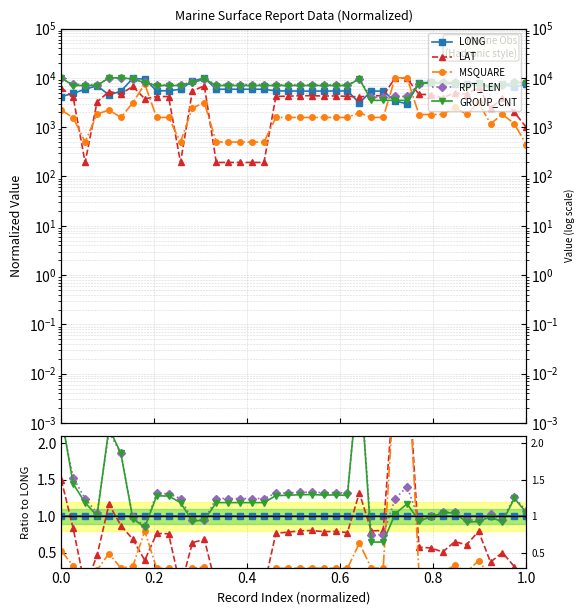

Reading left to right, extract all data points from this chart.

LONG: 1.0	1.0	1.0	1.0	1.0	1.0	1.0	1.0	1.0	1.0	1.0	1.0	1.0	1.0	1.0	1.0	1.0	1.0	1.0	1.0	1.0	1.0	1.0	1.0	1.0	1.0	1.0	1.0	1.0	1.0	1.0	1.0	1.0	1.0	1.0	1.0	1.0	1.0	1.0	1.0
LAT: 1.5	0.8	0.0	0.5	1.2	0.9	0.7	0.4	0.8	0.8	0.0	0.6	0.7	0.0	0.0	0.0	0.0	0.0	0.8	0.8	0.8	0.8	0.8	0.8	0.8	1.3	0.8	0.8	3.0	3.3	0.6	0.6	0.5	0.7	0.6	0.8	0.4	0.5	0.3	0.1
MSQUARE: 0.5	0.3	0.1	0.3	0.5	0.3	0.3	0.8	0.3	0.3	0.1	0.3	0.3	0.1	0.1	0.1	0.1	0.1	0.3	0.3	0.3	0.3	0.3	0.3	0.3	0.6	0.3	0.3	3.0	3.4	0.2	0.2	0.2	0.3	0.2	0.4	0.2	0.2	0.2	0.1
RPT_LEN: 2.3	1.5	1.2	1.0	2.2	1.9	1.0	0.9	1.3	1.3	1.2	1.0	1.0	1.2	1.2	1.2	1.2	1.2	1.3	1.3	1.3	1.3	1.3	1.3	1.3	3.0	0.7	0.8	1.2	1.4	1.0	1.0	1.1	1.1	1.0	0.9	1.0	1.0	1.3	1.1
GROUP_CNT: 2.4	1.4	1.2	1.0	2.2	1.9	1.0	0.9	1.3	1.3	1.2	0.9	0.9	1.2	1.2	1.2	1.2	1.2	1.3	1.3	1.3	1.3	1.3	1.3	1.3	3.1	0.6	0.6	1.0	1.2	0.9	1.0	1.1	1.0	0.9	0.9	1.0	0.9	1.2	1.1